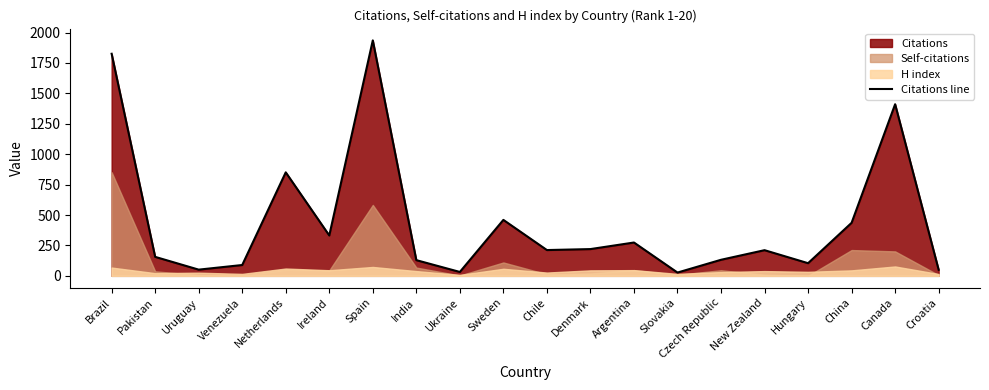

At which category does the chart reach its peak across all series?

Spain